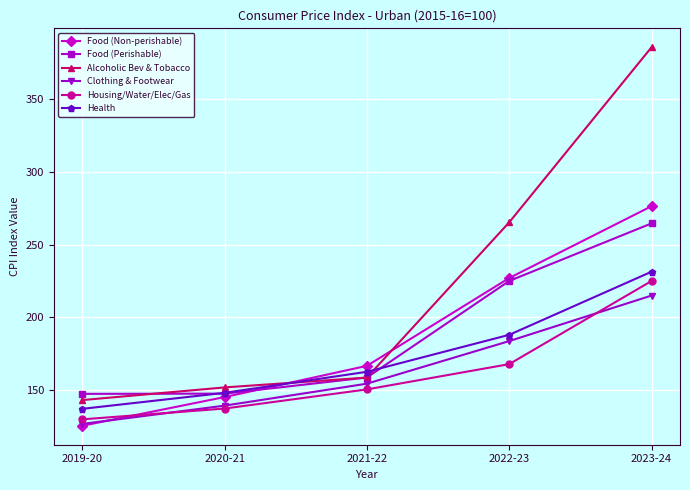

What is the total value across all series at 2020-21?

870.0